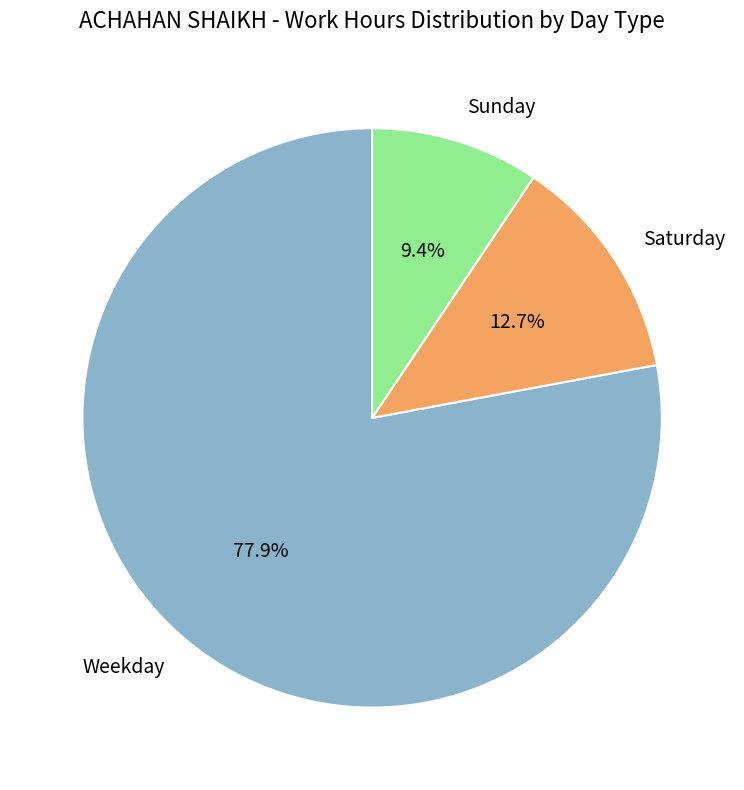

How many segments does this pie chart have?

3